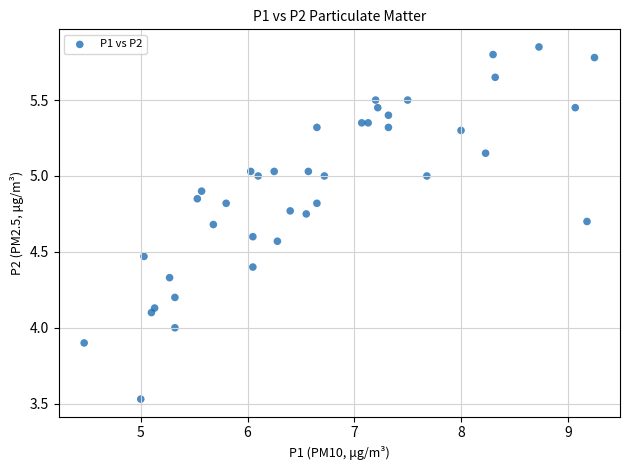

What is the range of Y values (max minus min)?

2.3